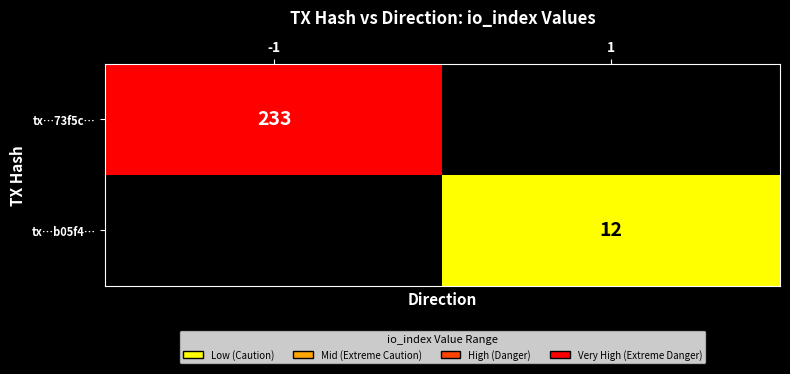

The tx…73f5c… series shows 150 at -1. True or false?

False